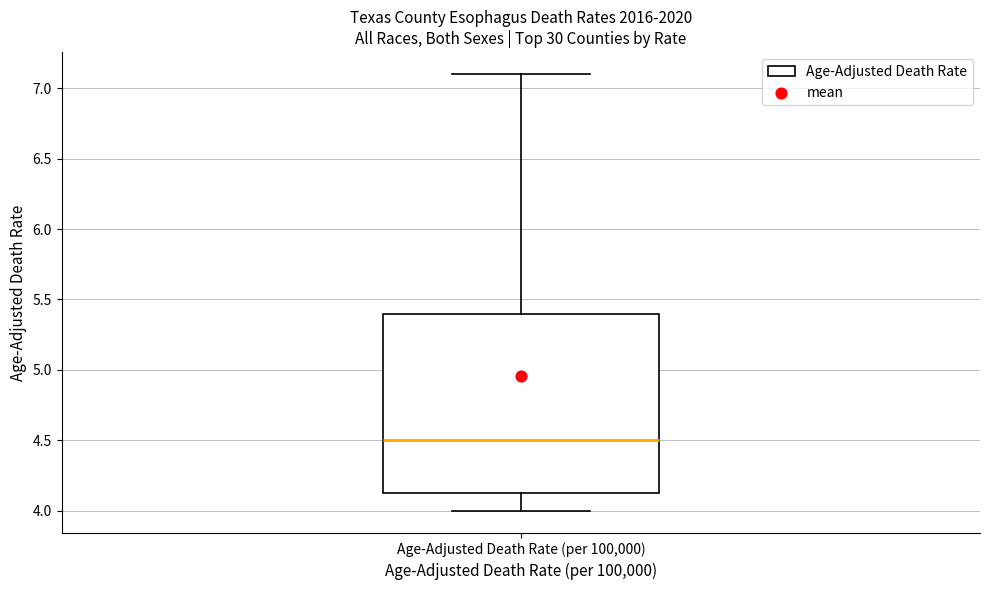

Read this box plot against the y-axis: the position of the median line, the range covered by the box, and the ends of both whiskers. The values are not printed on the chart, so give them approximately, as read against the axis.

median 4.50, box 4.15 to 5.40, whiskers 4.00 to 7.10